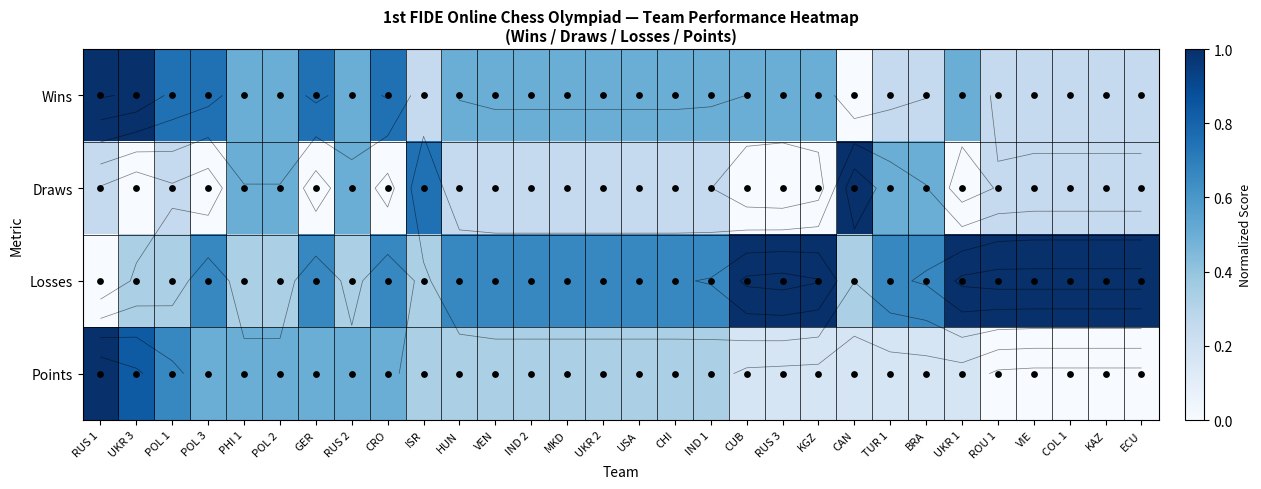

Which series changed the most between HUN and ECU?

Losses